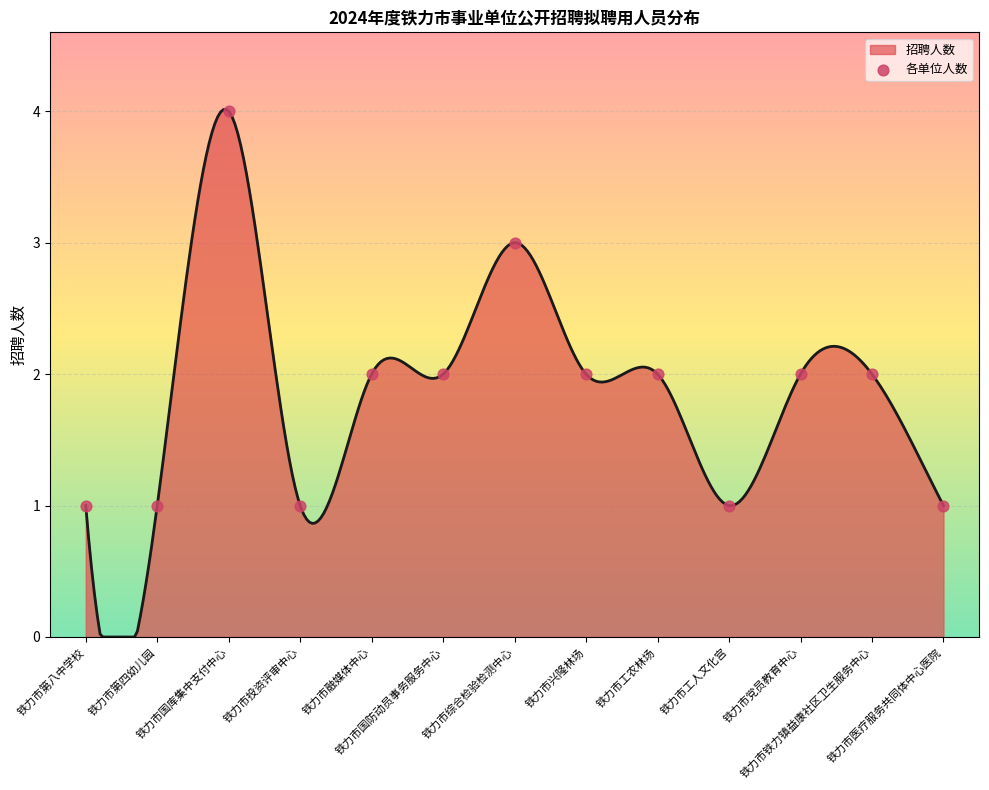

Between 铁力市投资评审中心 and 铁力市第八中学校, which is larger?

铁力市投资评审中心